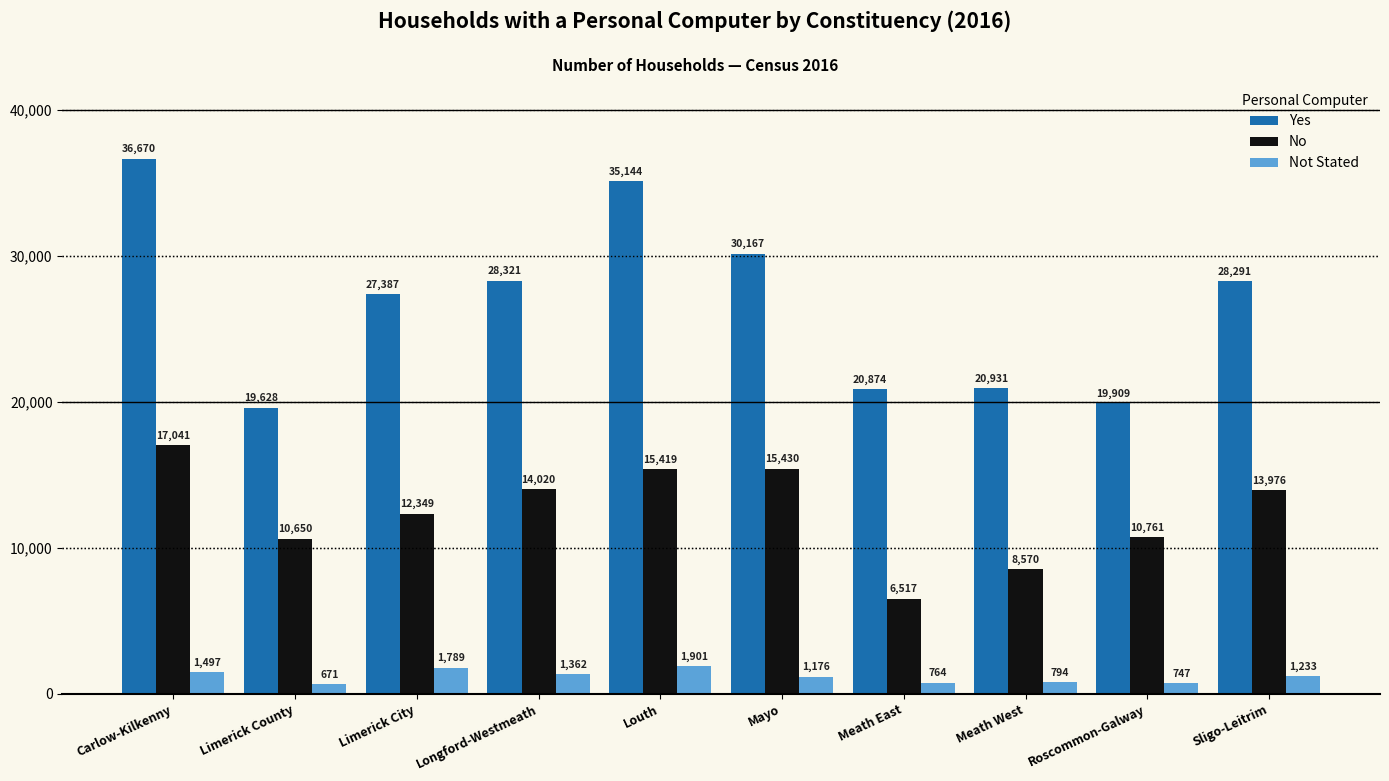

What is the label of the 8th bar from the left?

Meath West